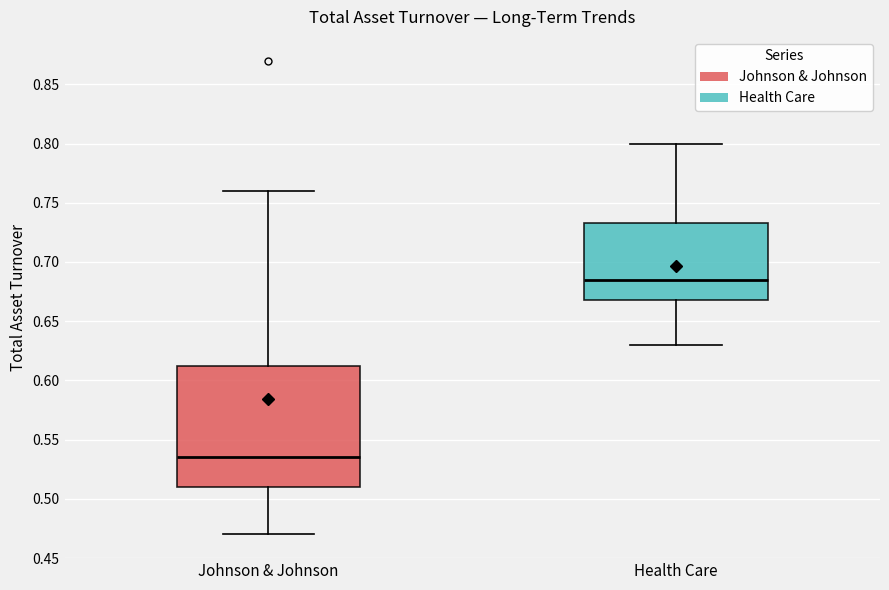

Which box is the tallest, from its lower edge to its upper edge?

Johnson & Johnson